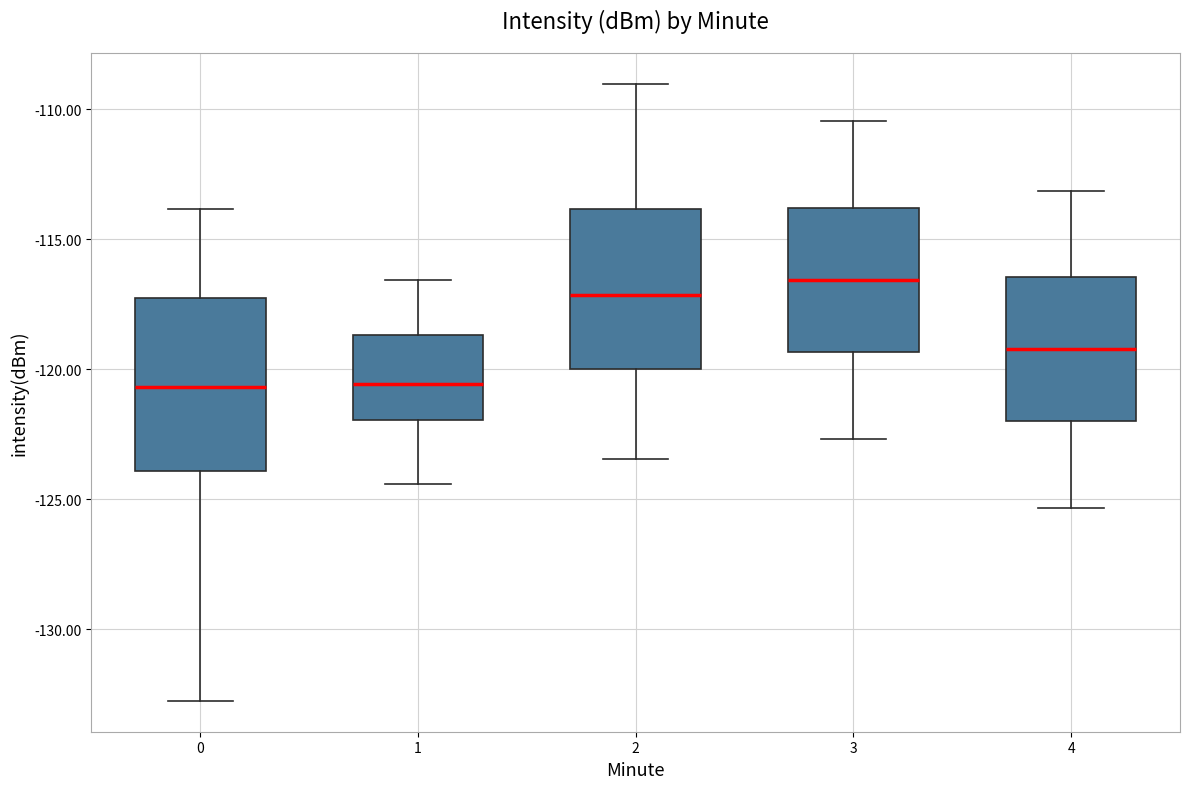

Reading left to right, read every box against the y-axis: the position of its median line, the range the box covers, and the ends of its whiskers. The values are not printed on the chart, so give them approximately, as read against the axis.

0: median -120.5, box -124.0 to -117.0, whiskers -132.5 to -114.0
1: median -120.5, box -122.0 to -118.5, whiskers -124.5 to -116.5
2: median -117.0, box -120.0 to -114.0, whiskers -123.5 to -109.0
3: median -116.5, box -119.5 to -114.0, whiskers -122.5 to -110.5
4: median -119.0, box -122.0 to -116.5, whiskers -125.5 to -113.0